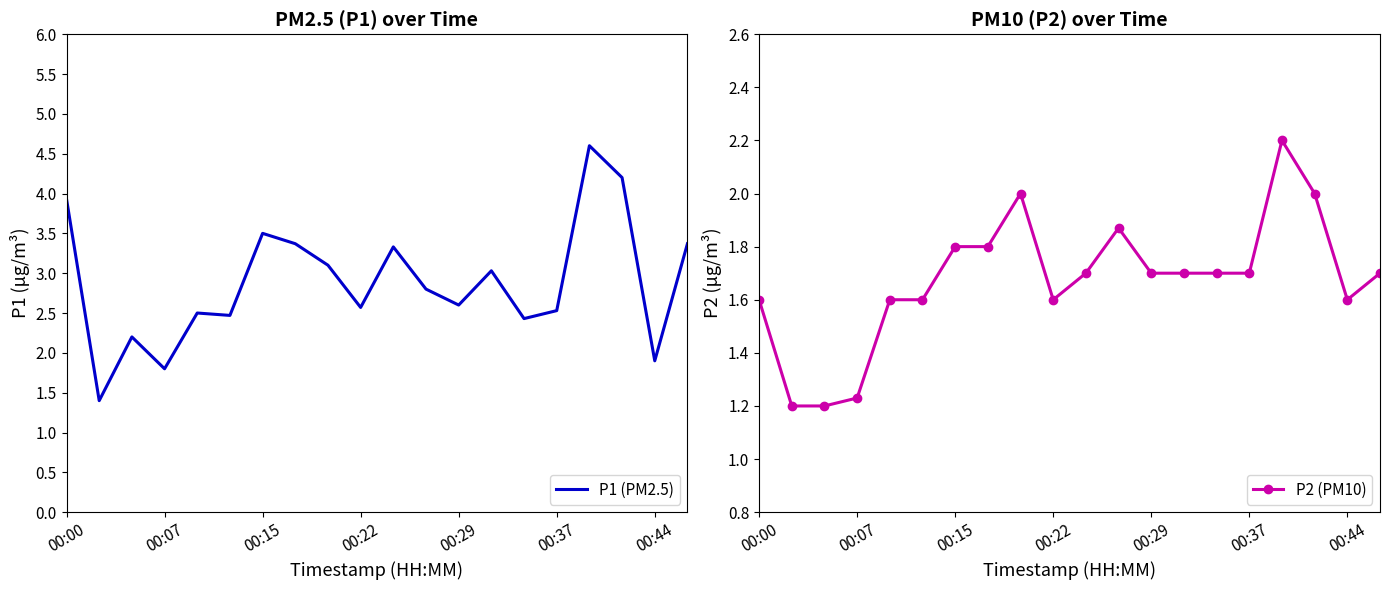

What is the difference between the maximum and minimum values in the P2 (PM10) series?

1.0